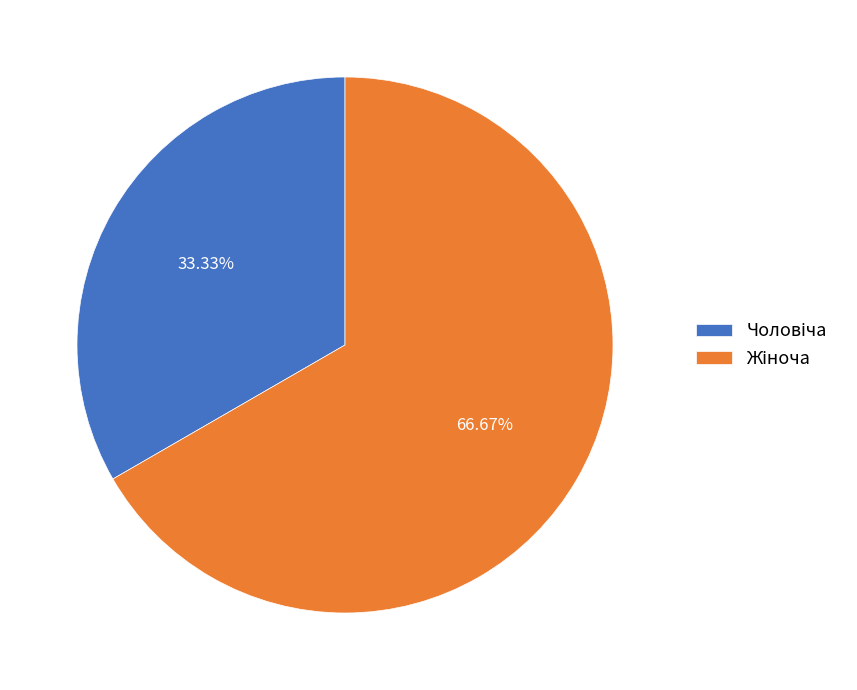

Does any single category account for the majority?

Yes